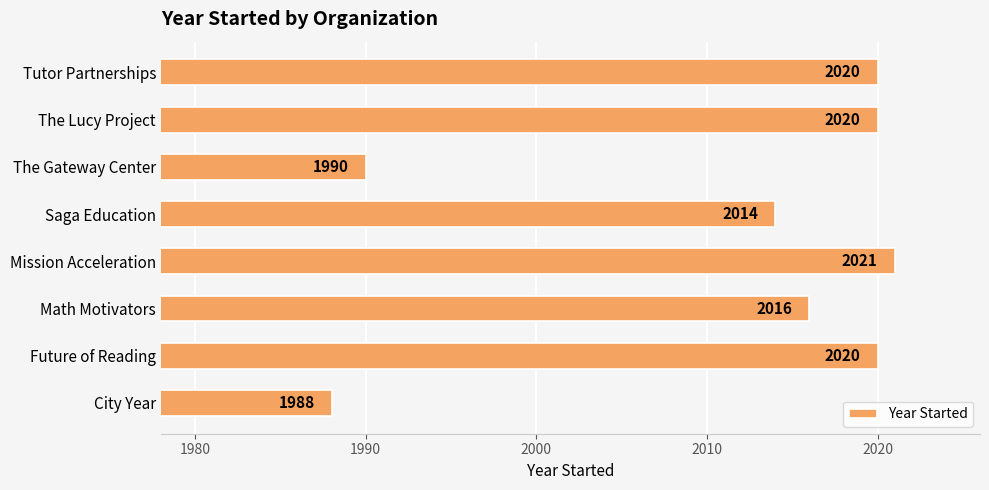

What is the ratio of the value at City Year to the value at Mission Acceleration?

1.0